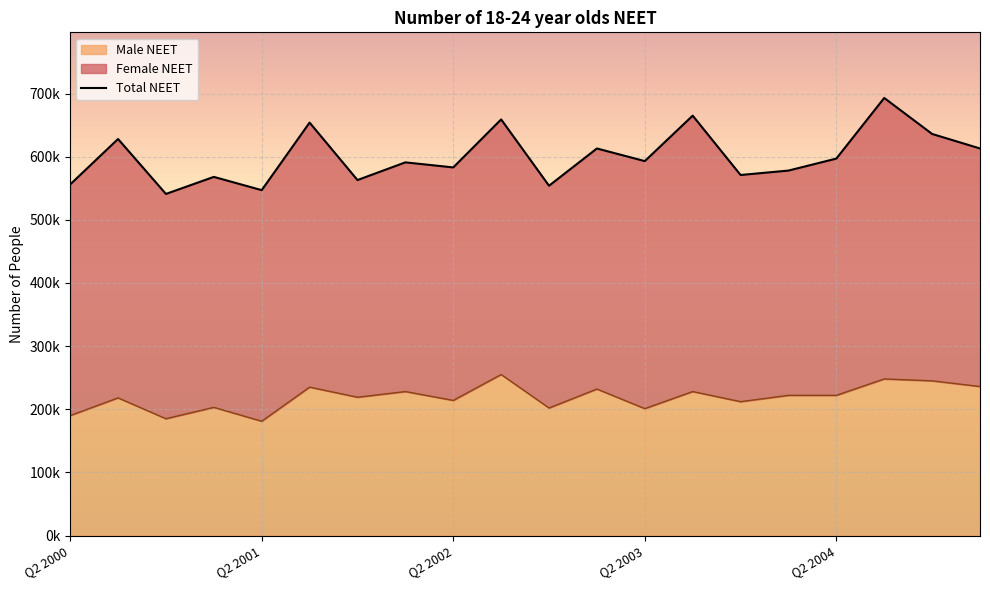

Is it true that the value at Q2 2003 is 1055077?

False